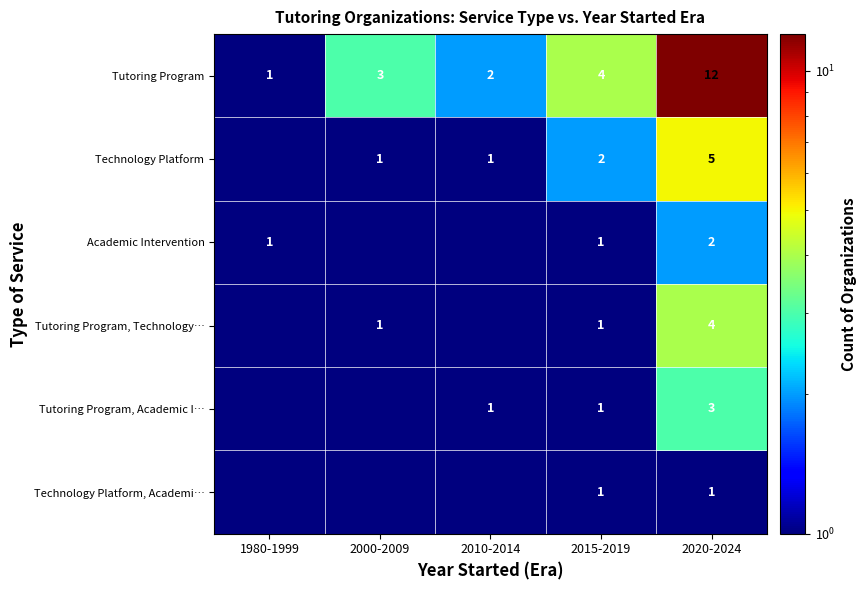

Rank the categories by Tutoring Program value from lowest to highest.

1980-1999, 2010-2014, 2000-2009, 2015-2019, 2020-2024